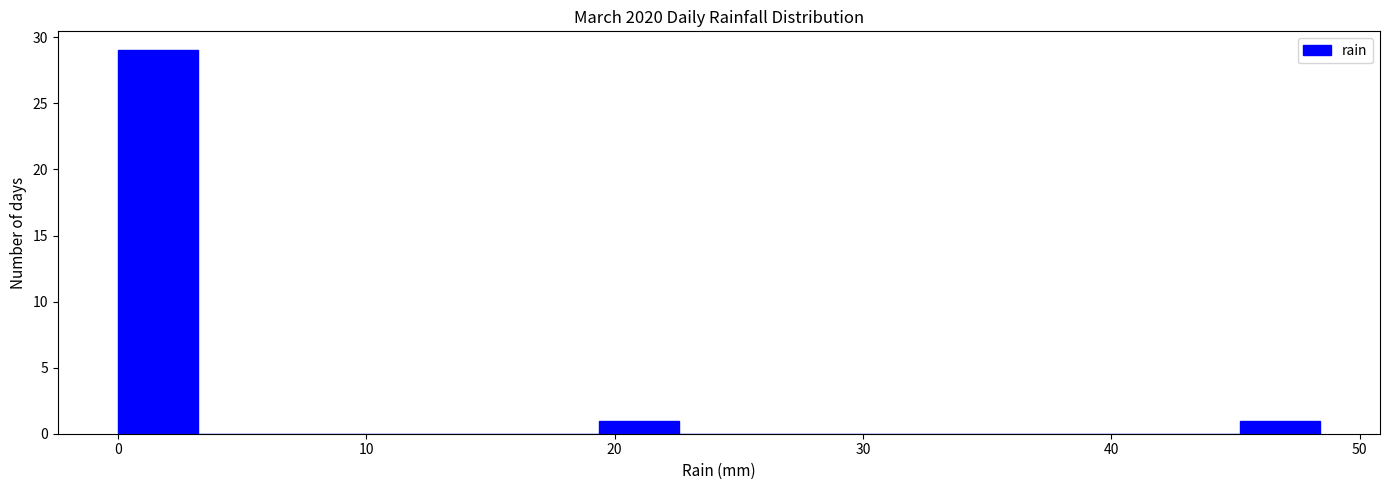

Read against the x-axis, roughly where is the centre of the tallest bar?

2